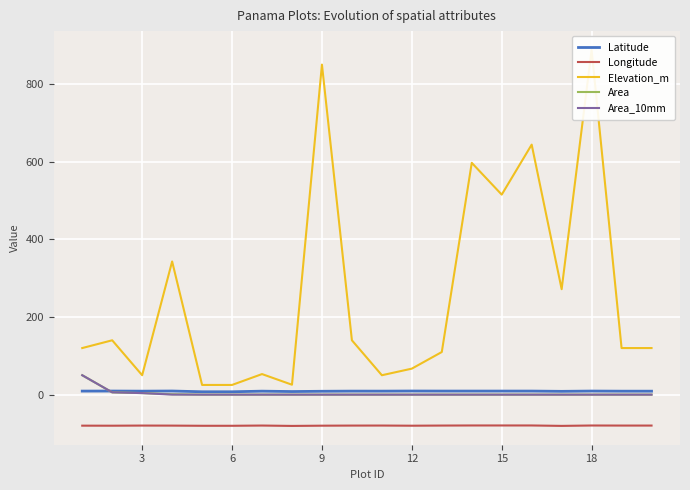

True or false: Longitude and Area_10mm intersect in this chart.

False